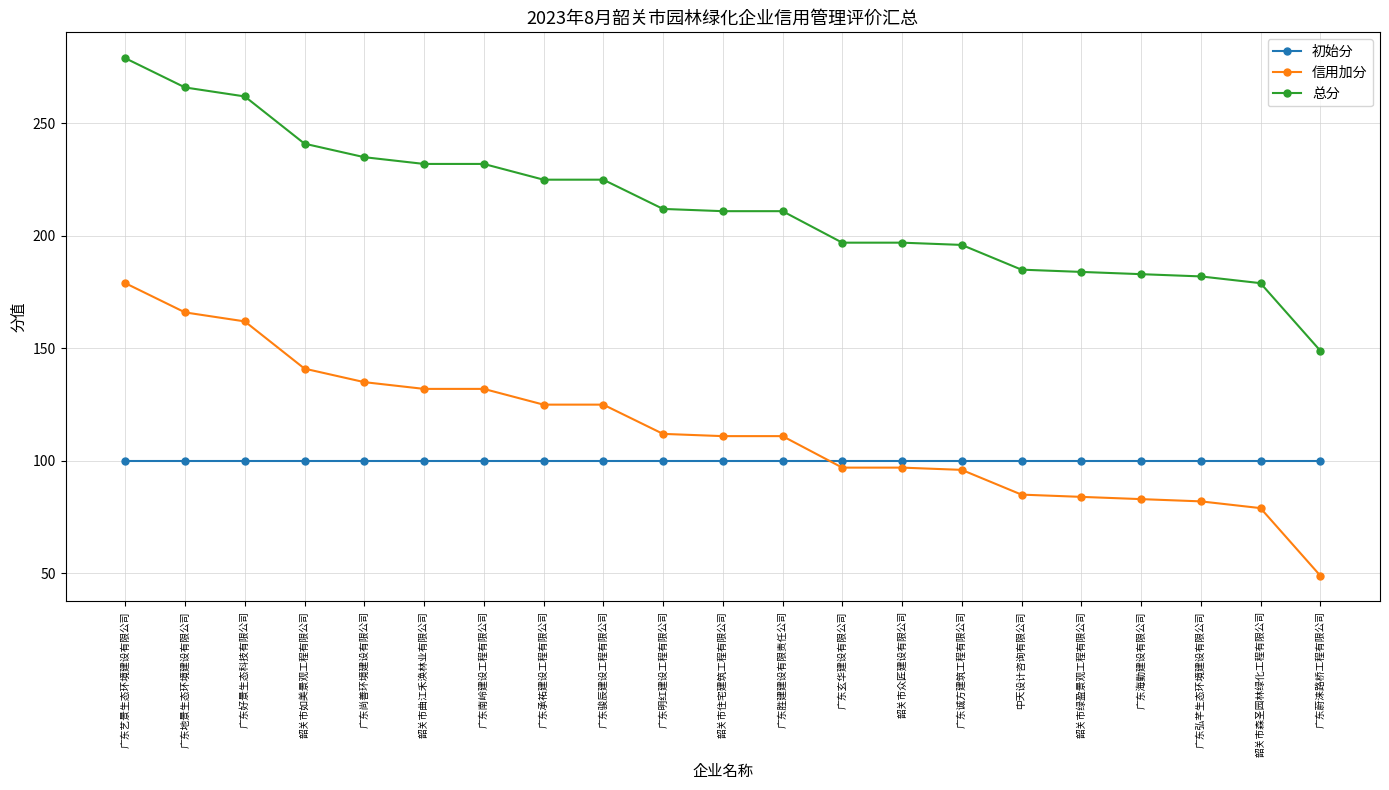

What is the difference between the highest and lowest values at 韶关市曲江禾涣林业有限公司?

132